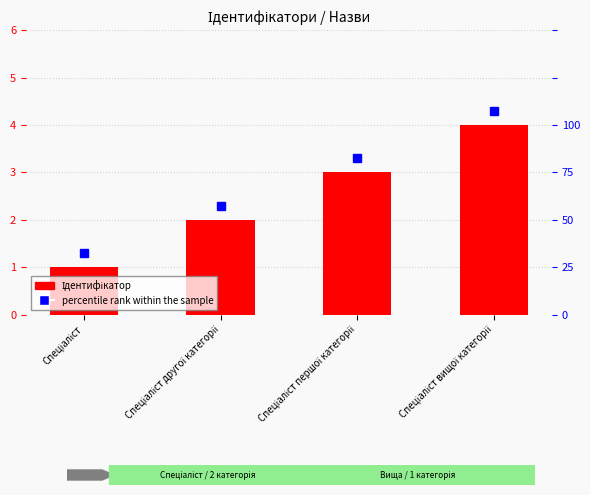

List the labels in order of value, smallest first.

Спеціаліст, Спеціаліст другої категорії, Спеціаліст першої категорії, Спеціаліст вищої категорії